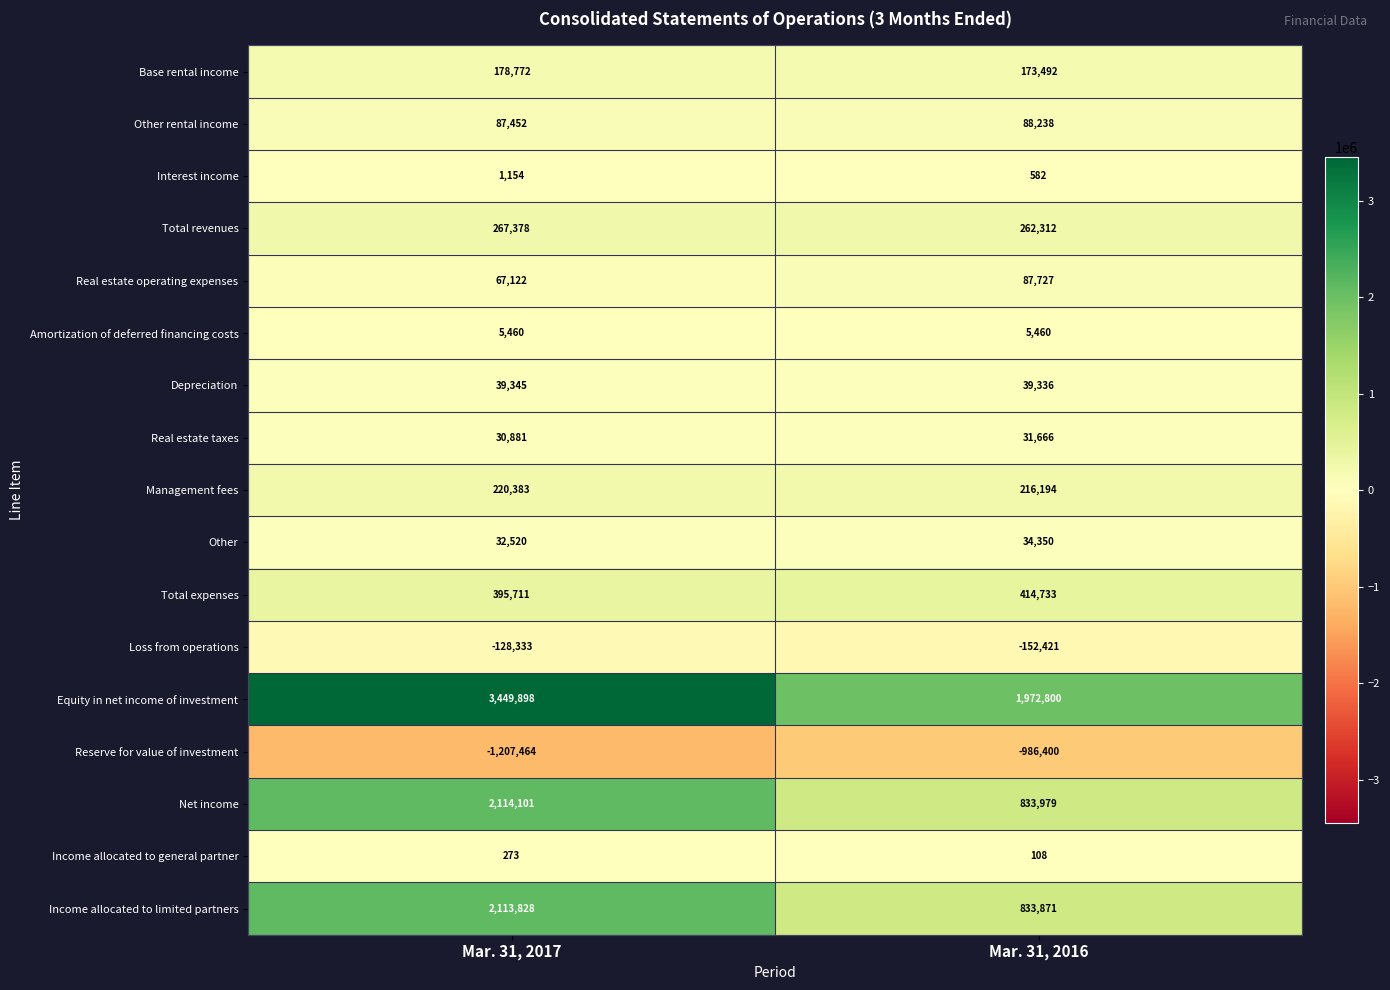

List the series in order of their peak value, highest first.

Equity in net income of investment, Net income, Income allocated to limited partners, Total expenses, Total revenues, Management fees, Base rental income, Other rental income, Real estate operating expenses, Depreciation, Other, Real estate taxes, Amortization of deferred financing costs, Interest income, Income allocated to general partner, Loss from operations, Reserve for value of investment